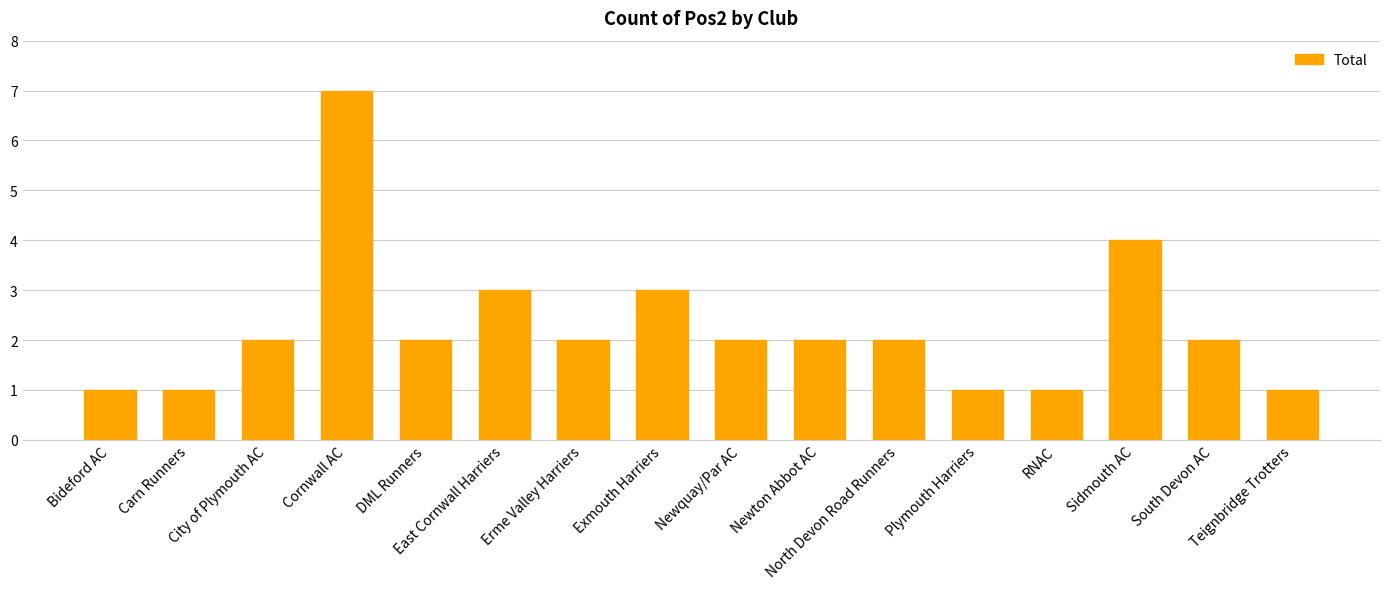

Reading left to right, list all the values displayed in this chart.

1	1	2	7	2	3	2	3	2	2	2	1	1	4	2	1